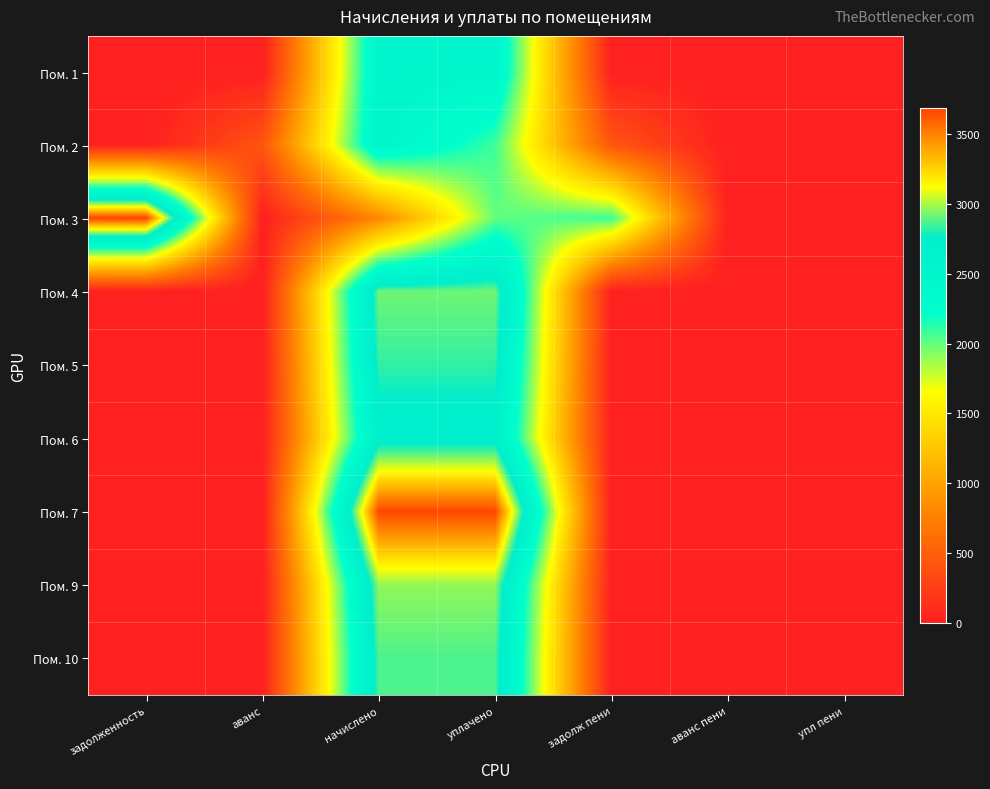

Reading left to right, transcribe all the data shown in this chart.

Пом. 1: задолженность=0.0	аванс=0.0	начислено=2484.0	уплачено=2484.0	задолж пени=0.0	аванс пени=0.0	упл пени=0.0
Пом. 2: задолженность=0.0	аванс=415.4	начислено=2492.3	уплачено=2076.9	задолж пени=415.4	аванс пени=0.0	упл пени=0.0
Пом. 3: задолженность=3687.0	аванс=0.0	начислено=803.2	уплачено=2000.0	задолж пени=2088.6	аванс пени=0.0	упл пени=0.0
Пом. 4: задолженность=0.0	аванс=0.0	начислено=2922.8	уплачено=2922.8	задолж пени=0.0	аванс пени=0.0	упл пени=0.0
Пом. 5: задолженность=0.0	аванс=0.0	начислено=2831.8	уплачено=2831.8	задолж пени=0.0	аванс пени=0.0	упл пени=0.0
Пом. 6: задолженность=0.0	аванс=0.0	начислено=2682.7	уплачено=2682.7	задолж пени=0.0	аванс пени=0.0	упл пени=0.0
Пом. 7: задолженность=0.0	аванс=0.0	начислено=3676.3	уплачено=3676.3	задолж пени=0.0	аванс пени=0.0	упл пени=0.0
Пом. 9: задолженность=0.0	аванс=0.0	начислено=2972.5	уплачено=2972.5	задолж пени=0.0	аванс пени=0.0	упл пени=0.0
Пом. 10: задолженность=0.0	аванс=0.0	начислено=2873.2	уплачено=2873.2	задолж пени=0.0	аванс пени=0.0	упл пени=0.0